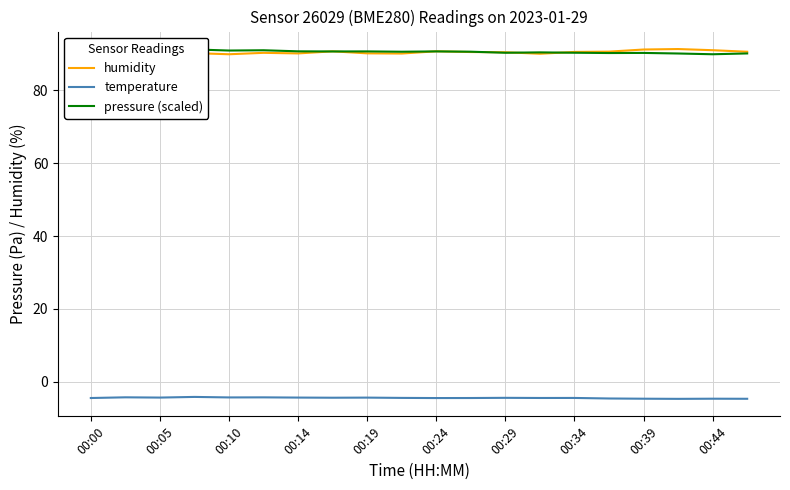

What is the difference between the maximum and minimum values in the temperature series?

0.5